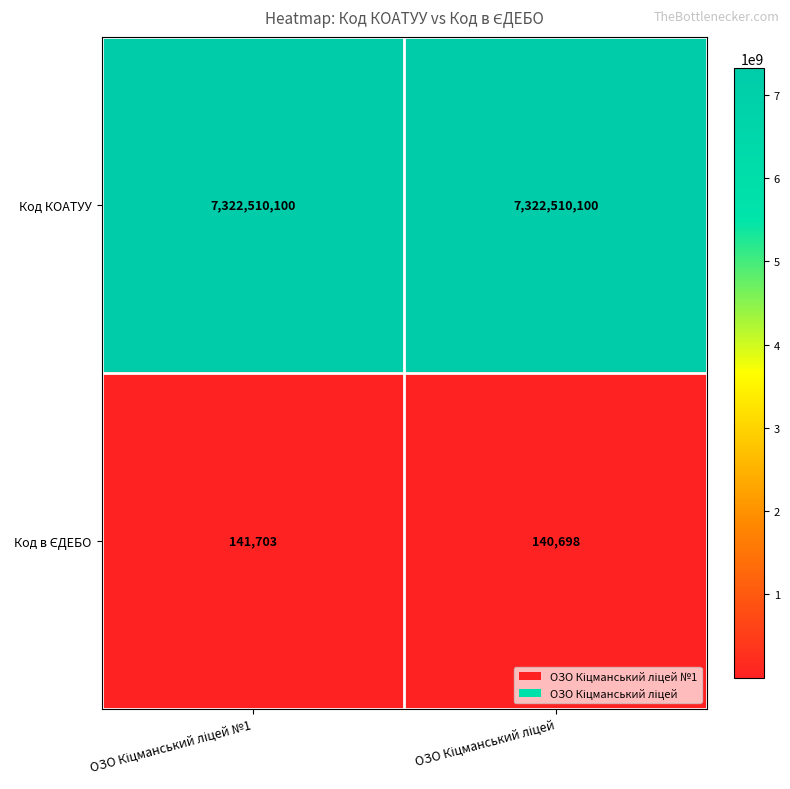

What is the average value of the Код КОАТУУ series?

7322510100